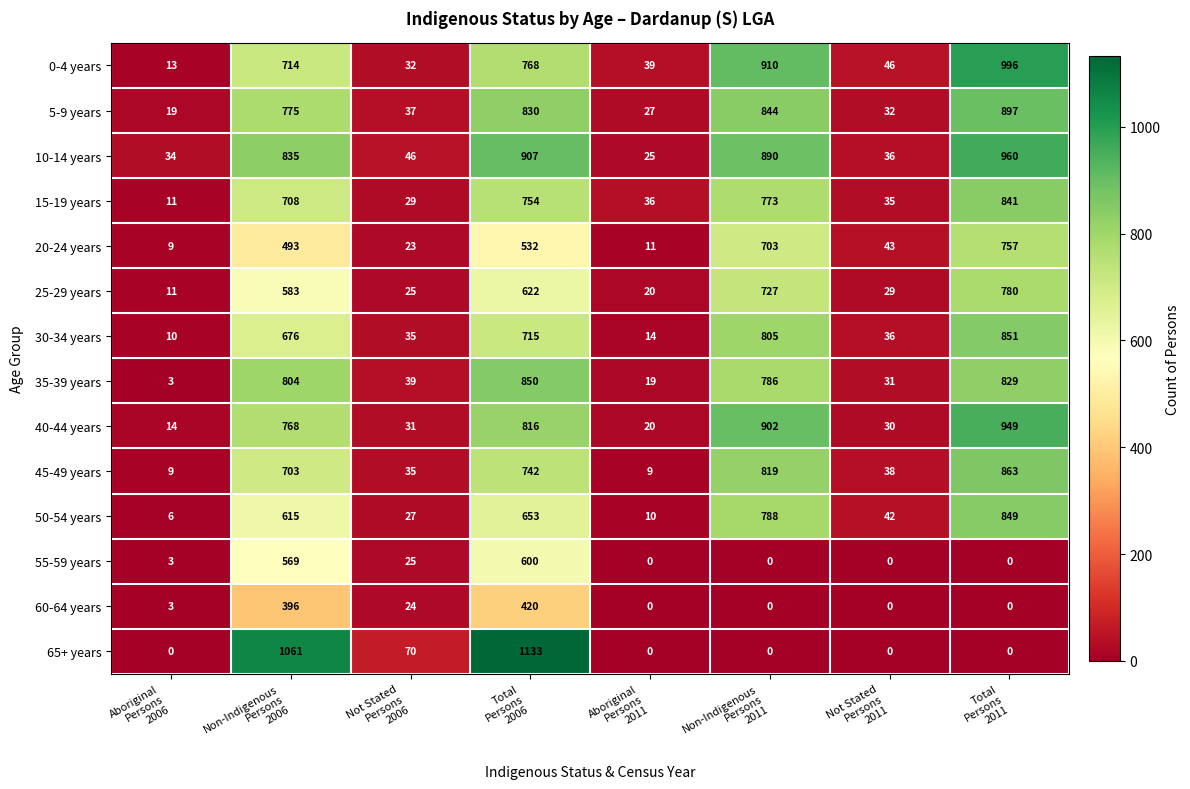

Rank the series by their maximum value, from lowest to highest.

60-64 years, 55-59 years, 20-24 years, 25-29 years, 15-19 years, 50-54 years, 35-39 years, 30-34 years, 45-49 years, 5-9 years, 40-44 years, 10-14 years, 0-4 years, 65+ years